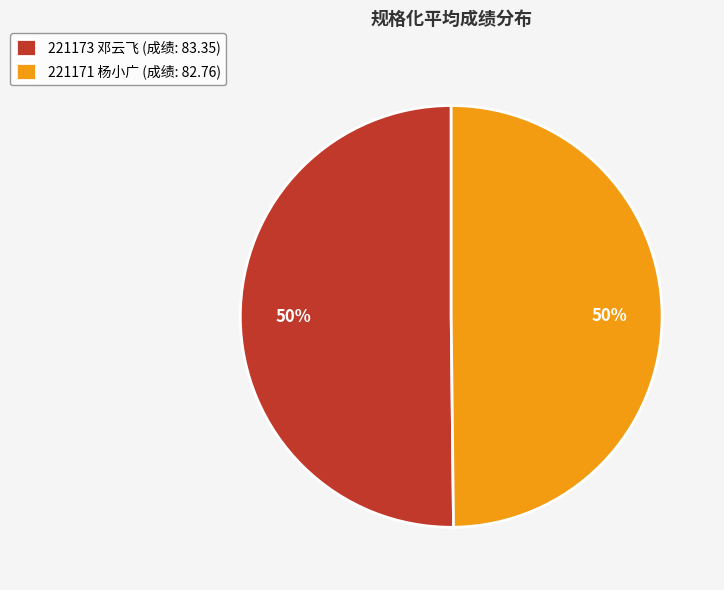

Is it true that 221171 杨小广 (成绩: 82.76) is 37% of the pie?

False